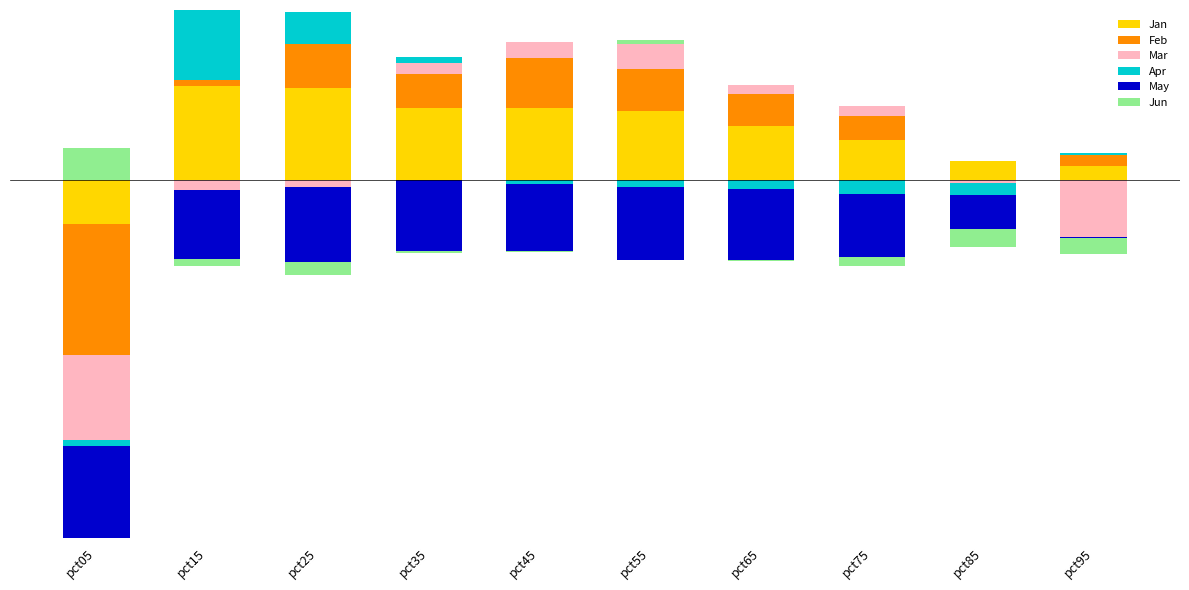

What are all the series names shown in the legend?

Jan, Feb, Mar, Apr, May, Jun